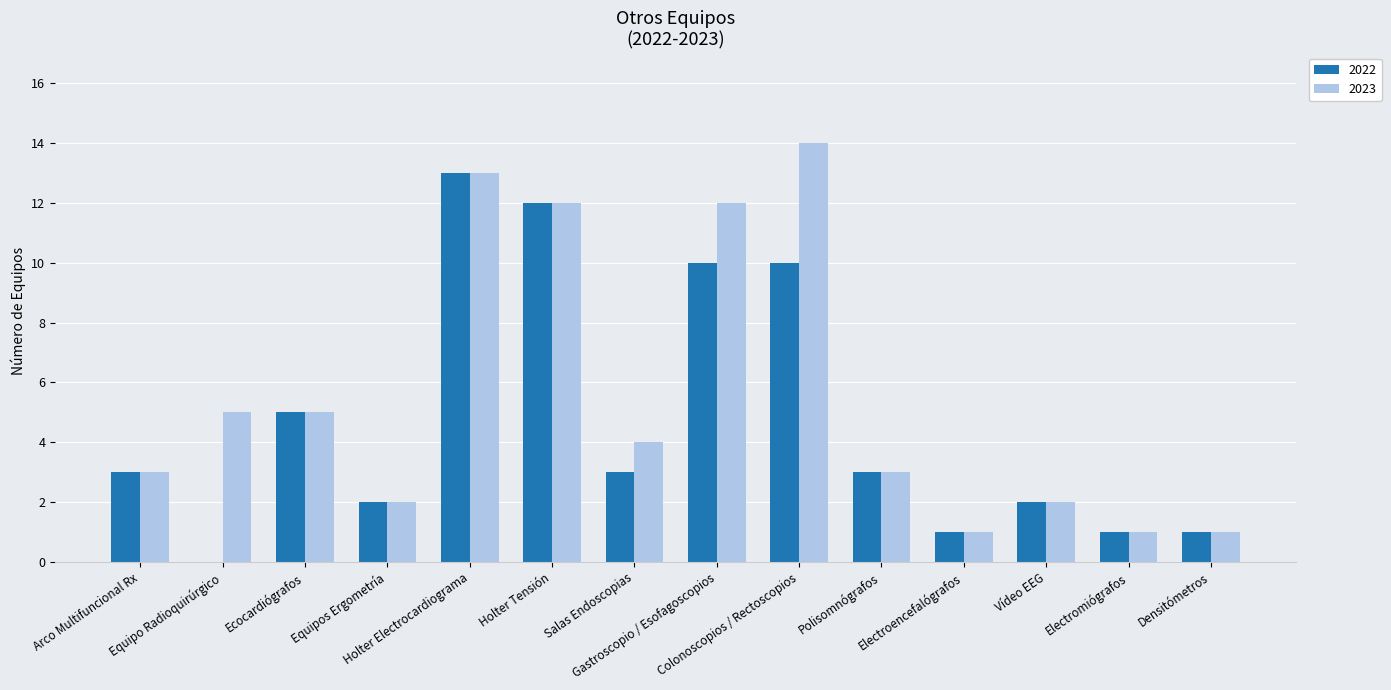

At which category is the sum across all series the highest?

Holter Electrocardiograma